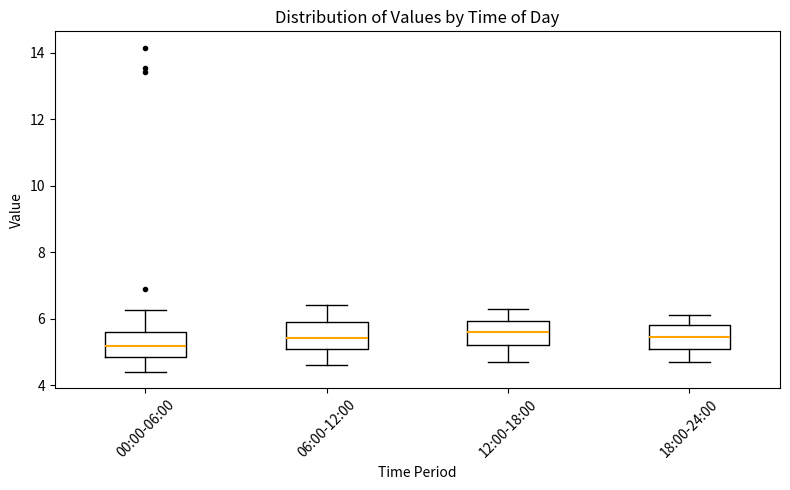

Which box's median line is the lowest?

00:00-06:00